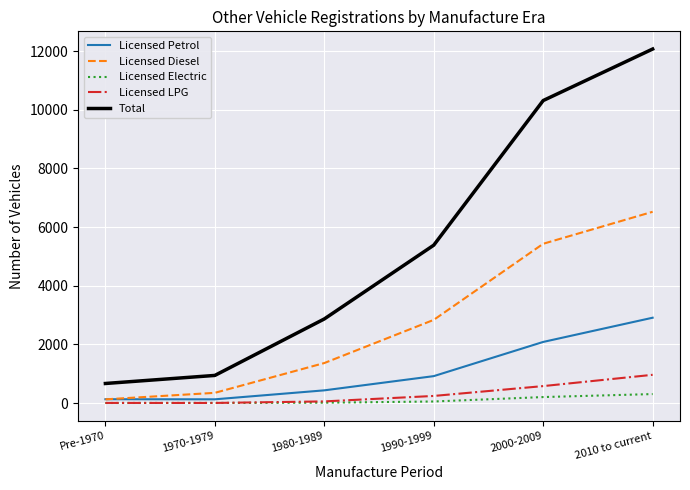

What is the sum of all Licensed Diesel values?

16624